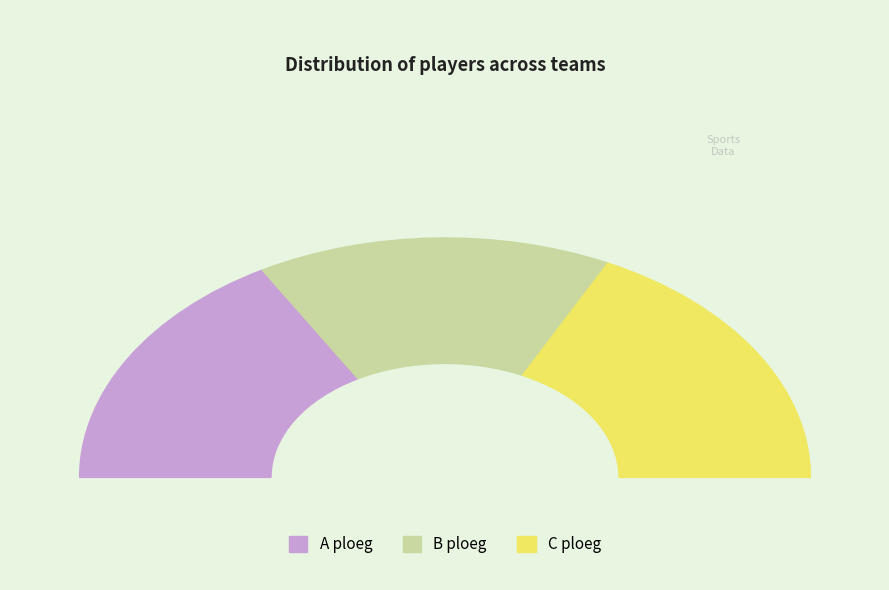

Rank the categories by value from lowest to highest.

B ploeg, A ploeg, C ploeg